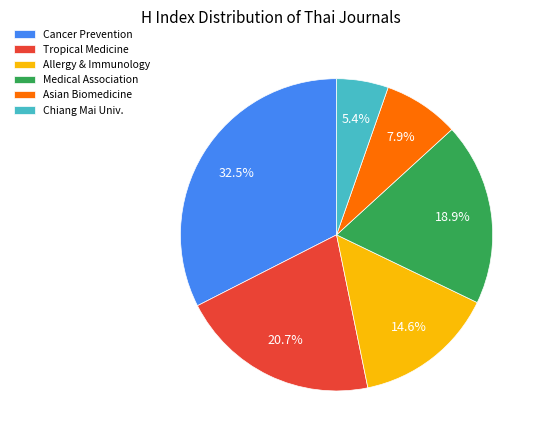

Is there any slice that represents more than half of the pie?

No